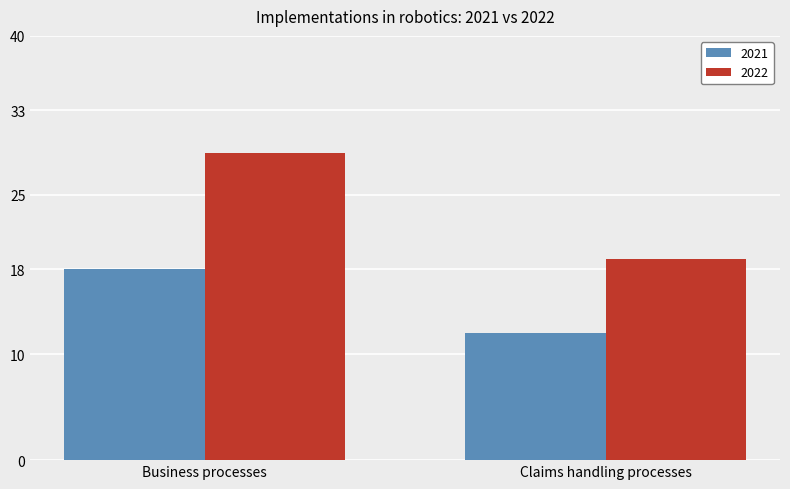

What is the label of the 2nd bar from the left?

Claims handling processes